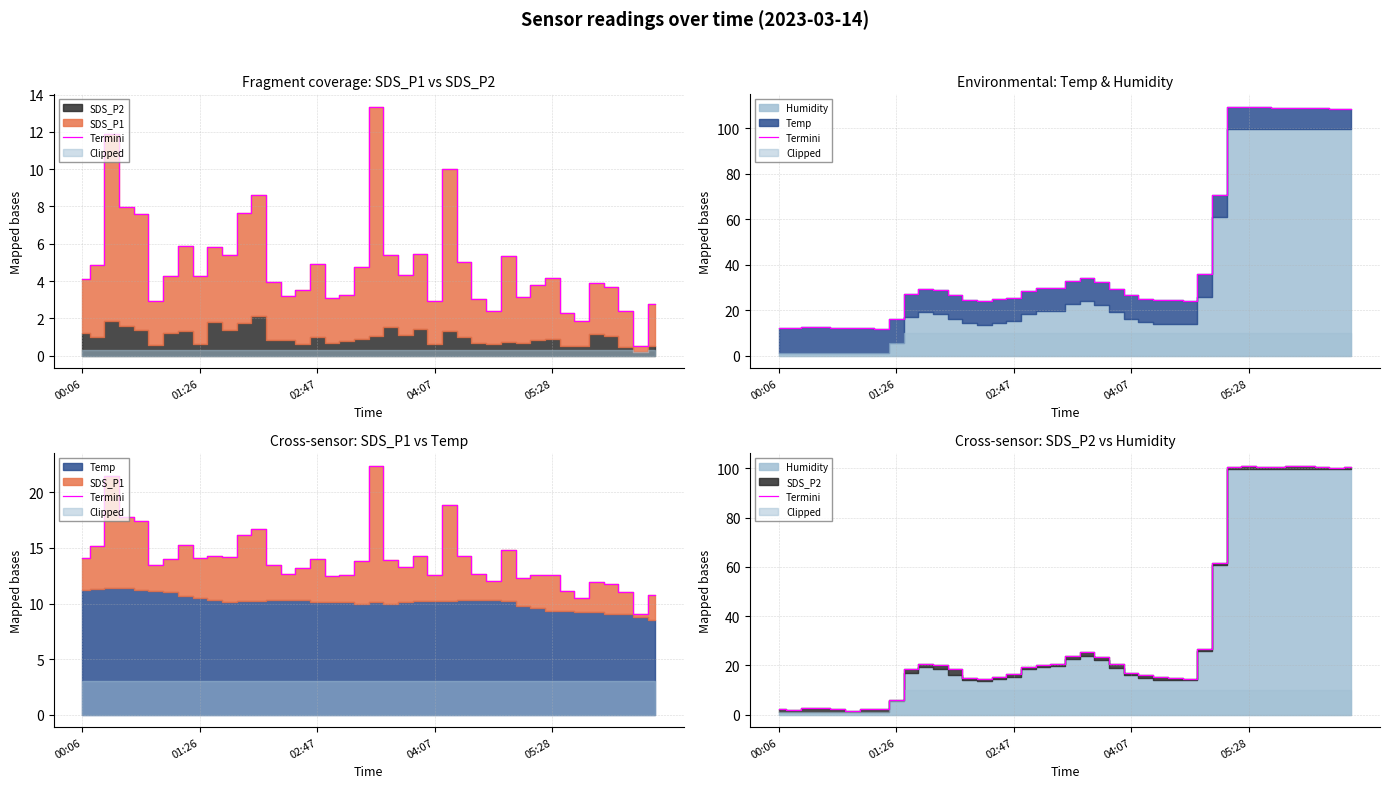

Is it true that the value at 01:26 is 3.4?

False